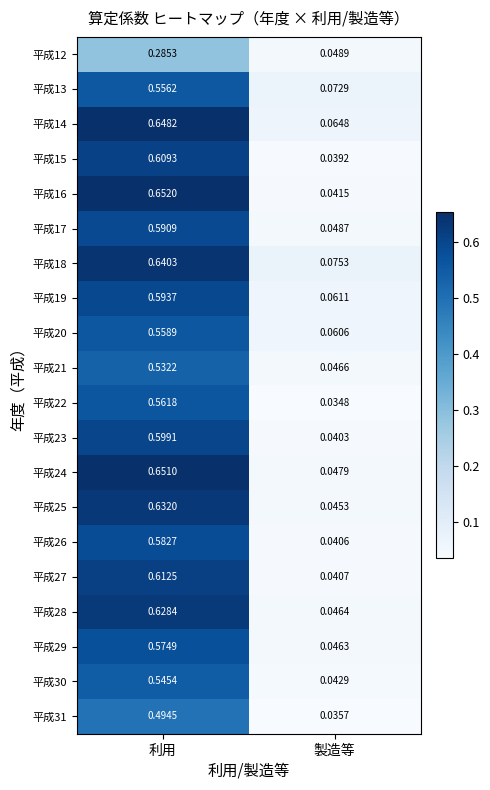

Is the value of 平成25 at 利用 greater than the value of 平成27 at 製造等?

Yes